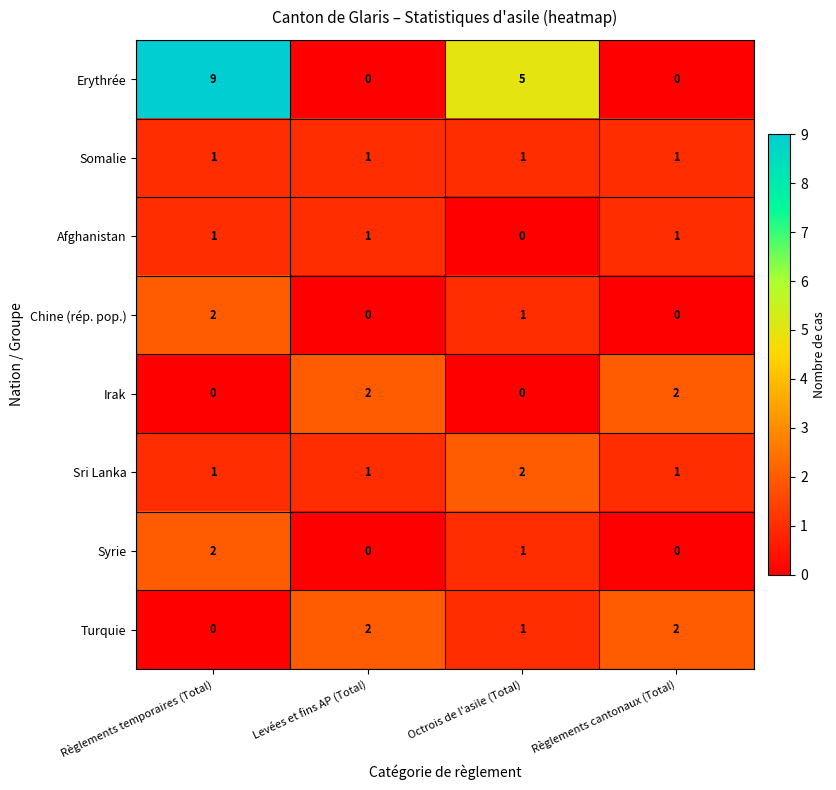

Which series has the largest total across all categories?

Erythrée